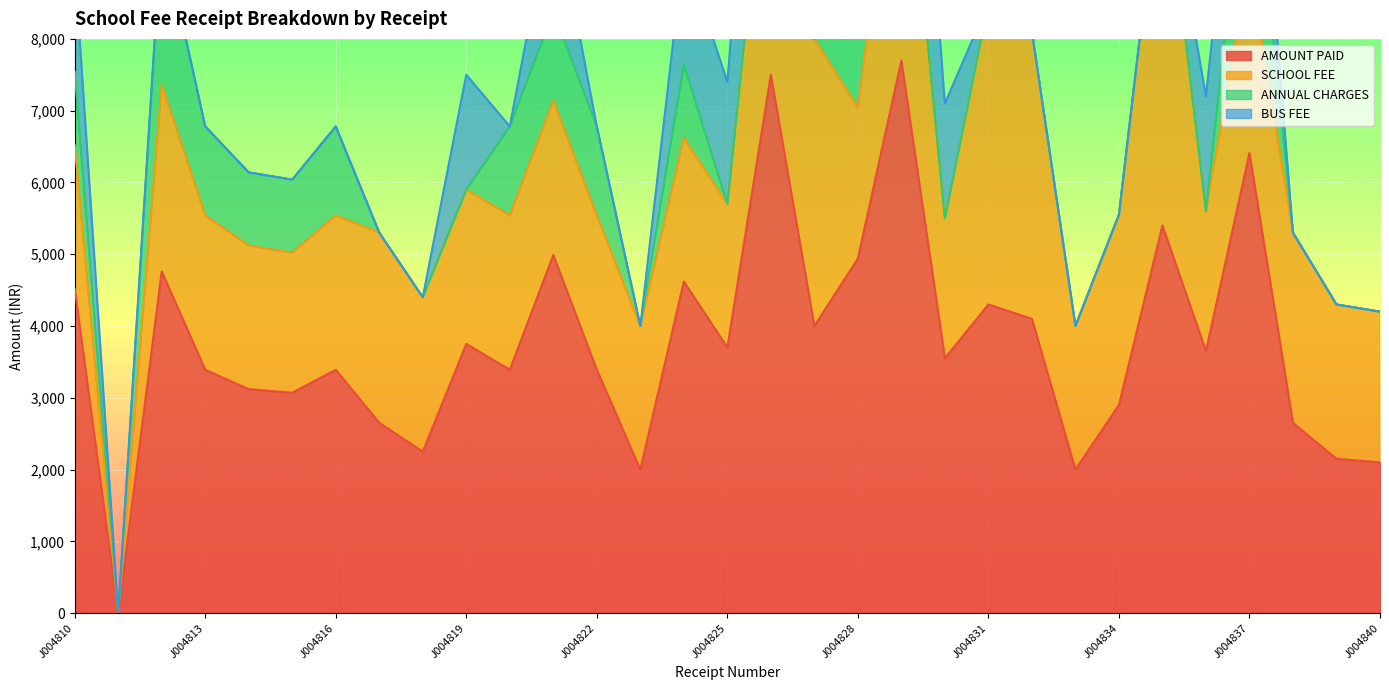

Between J004828 and J004839, which series saw the biggest shift?

AMOUNT PAID